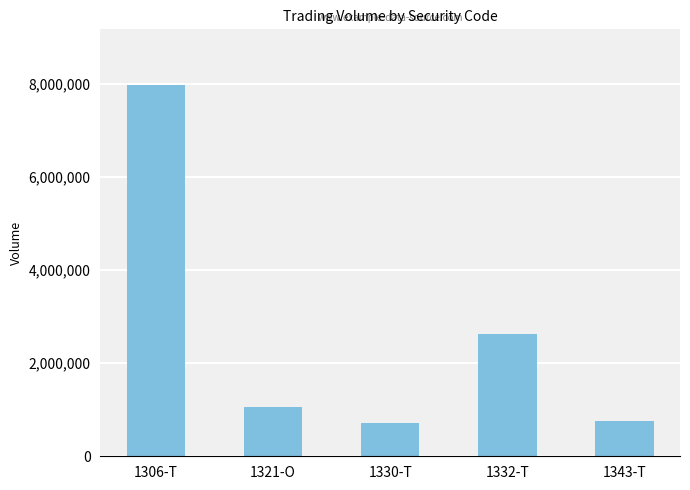

What is the change in value from 1321-O to 1332-T?

+1565198